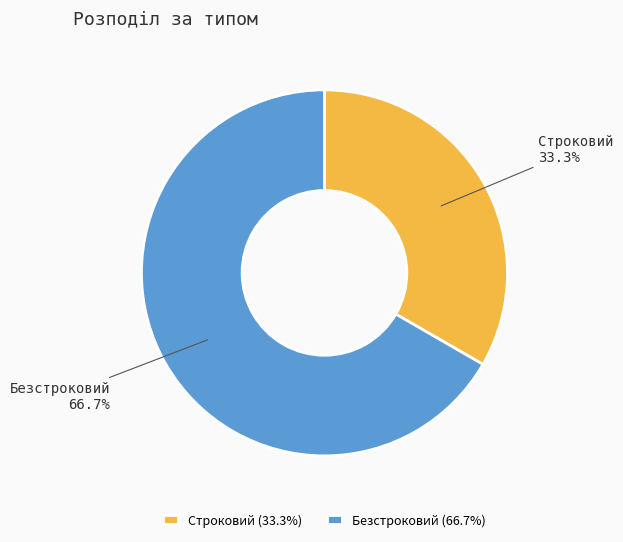

To the nearest percent, what is the combined percentage of Безстроковий and Строковий?

100%